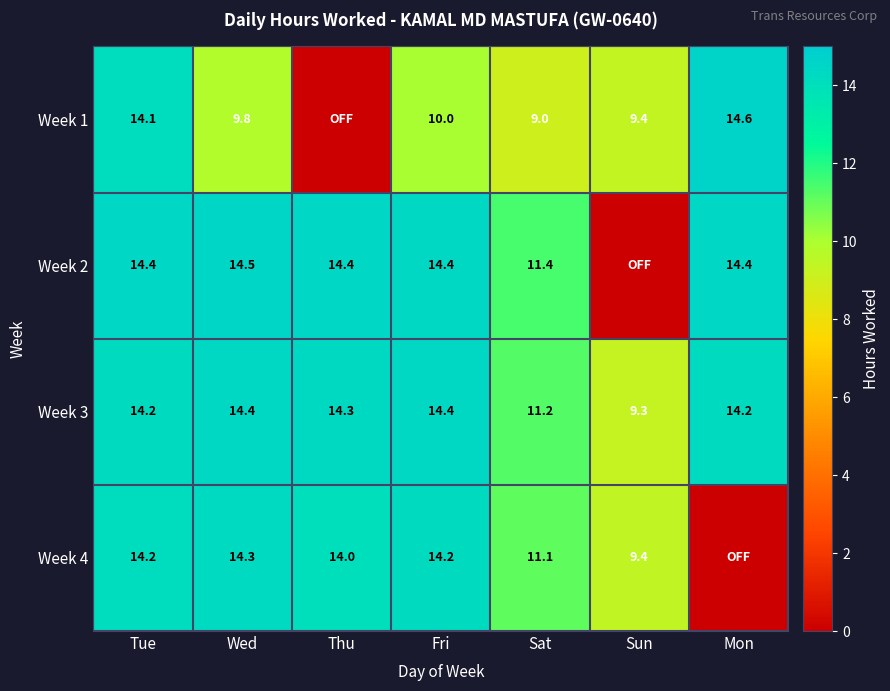

What is the difference between the highest and lowest values at Tue?

0.3